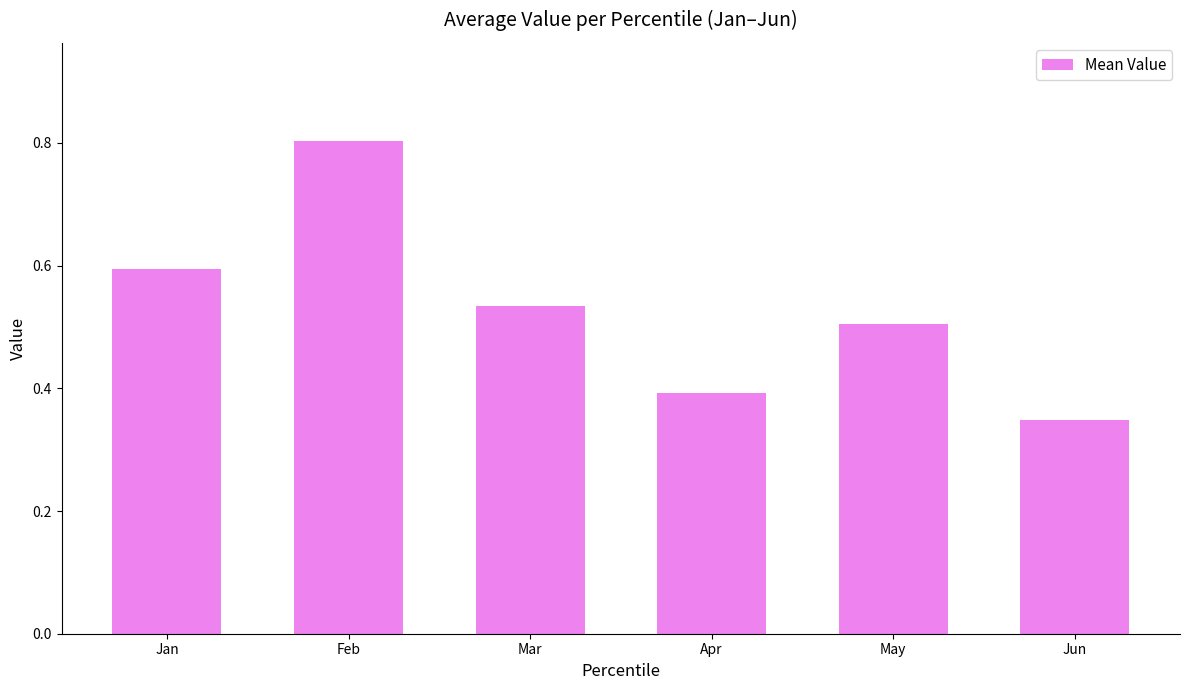

How many distinct data groups are displayed?

1